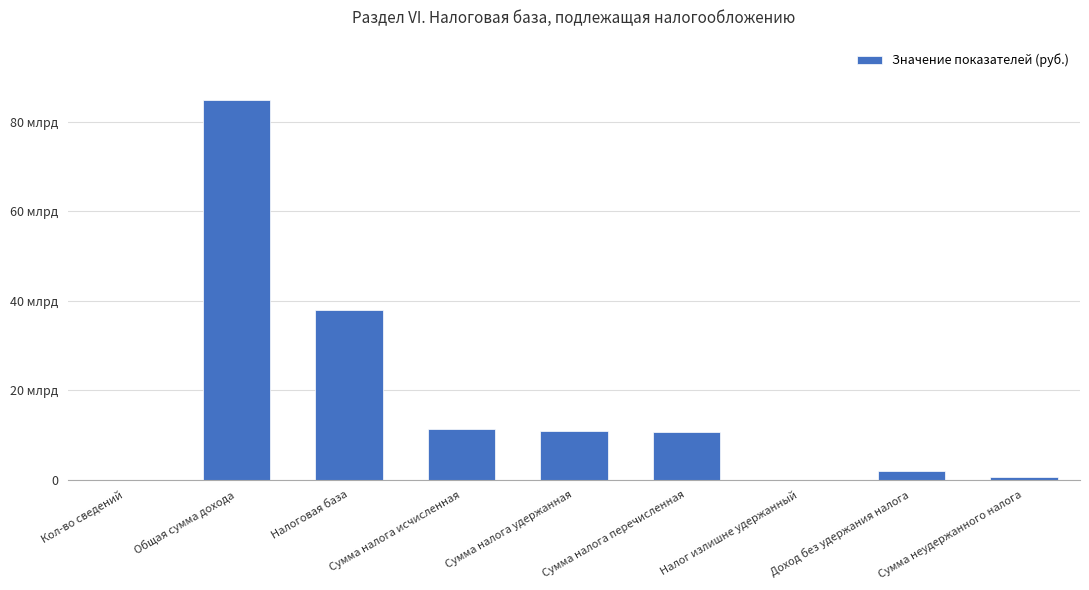

What is the label of the 7th bar from the right?

Налоговая база